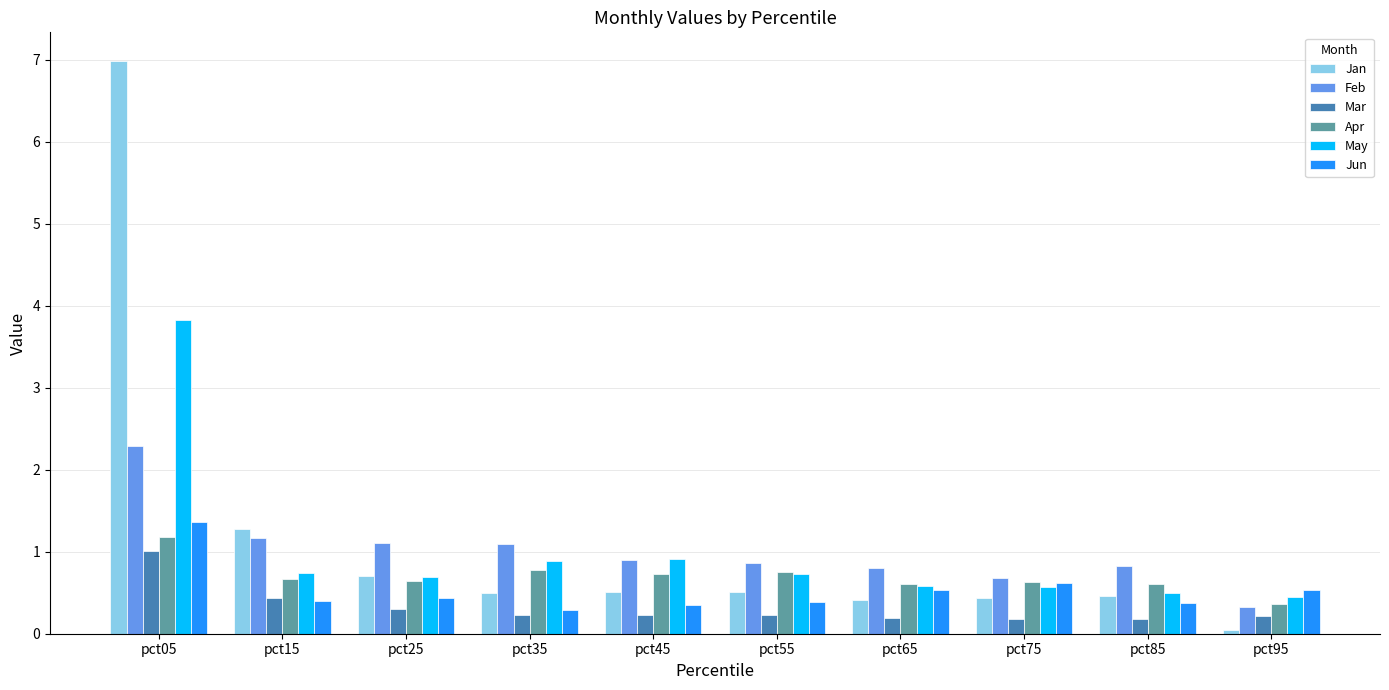

What is the minimum value for Apr?

0.4